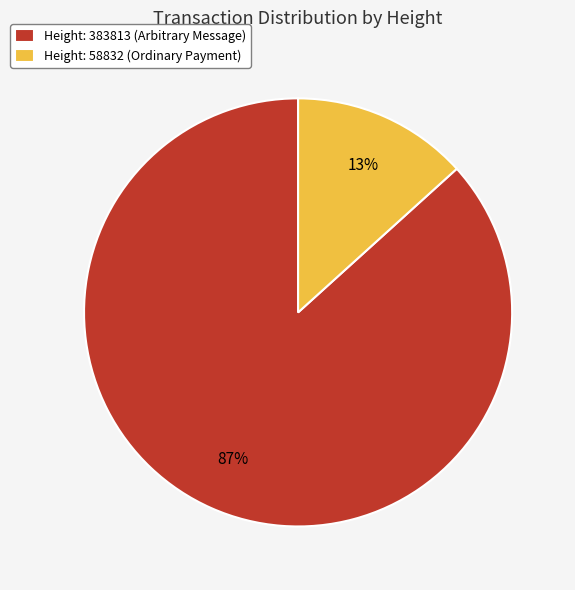

What percentage is the Height: 58832 (Ordinary Payment) slice, to the nearest percent?

13%